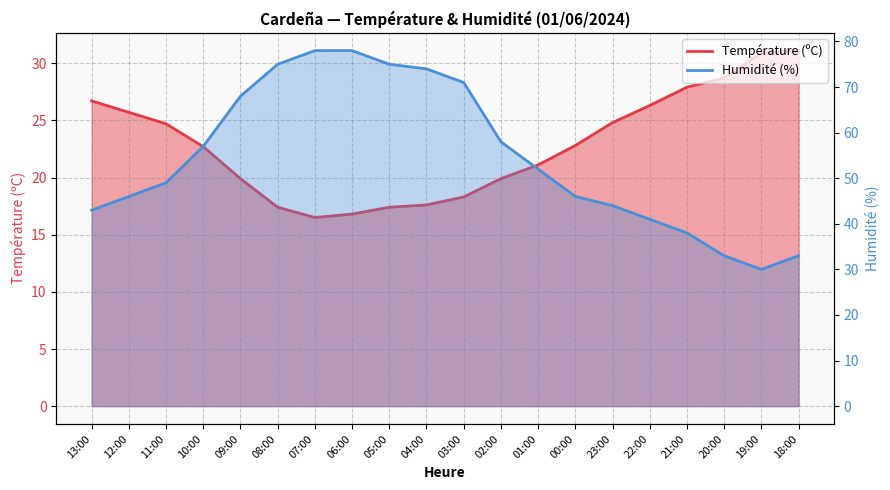

True or false: Température (ºC) and Humidité (%) intersect in this chart.

True